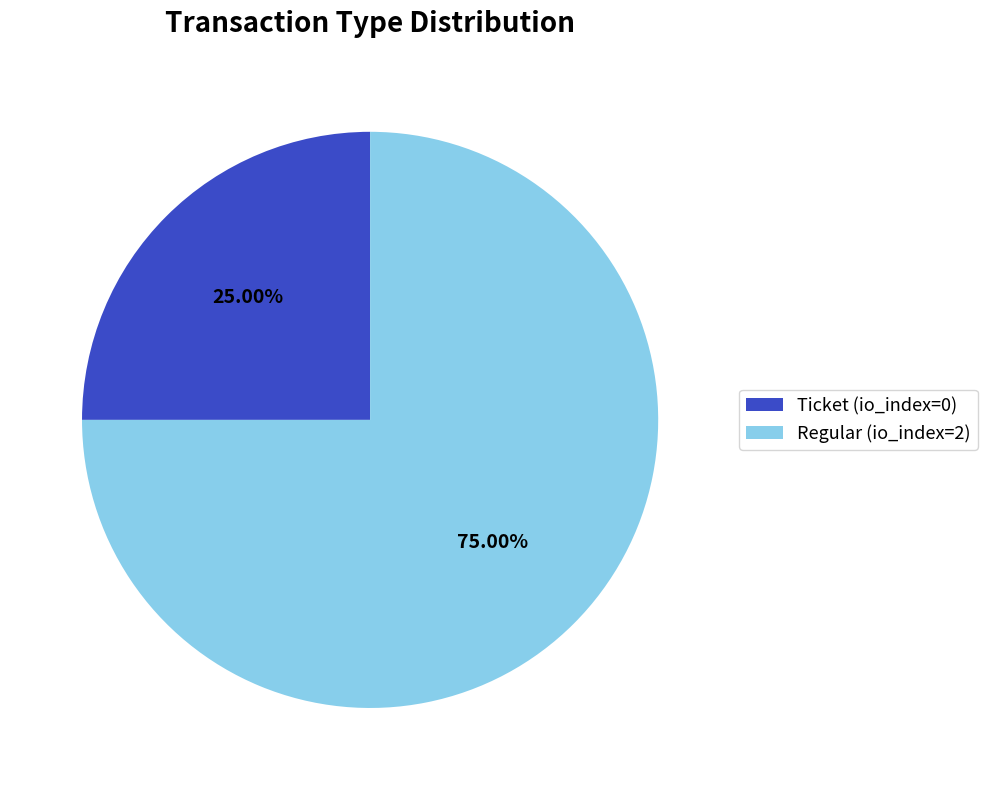

To the nearest percent, what is the combined percentage of Regular (io_index=2) and Ticket (io_index=0)?

100%